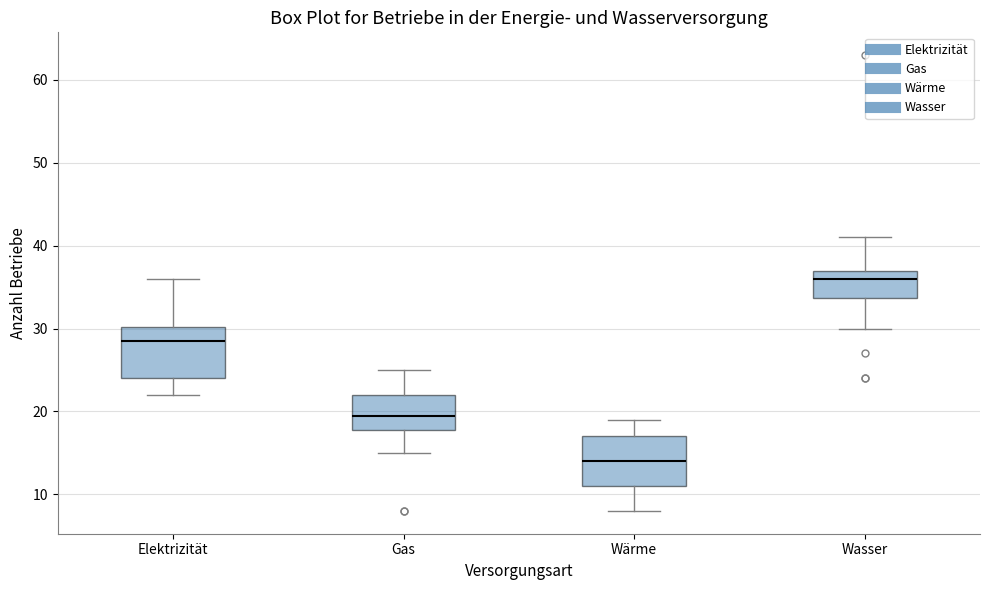

Which box's median line is the highest?

Wasser